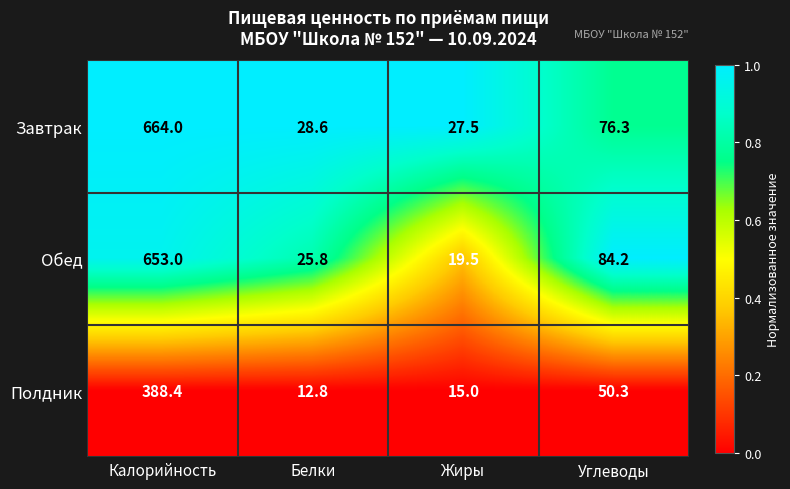

Which category has the lowest value across all series?

Белки